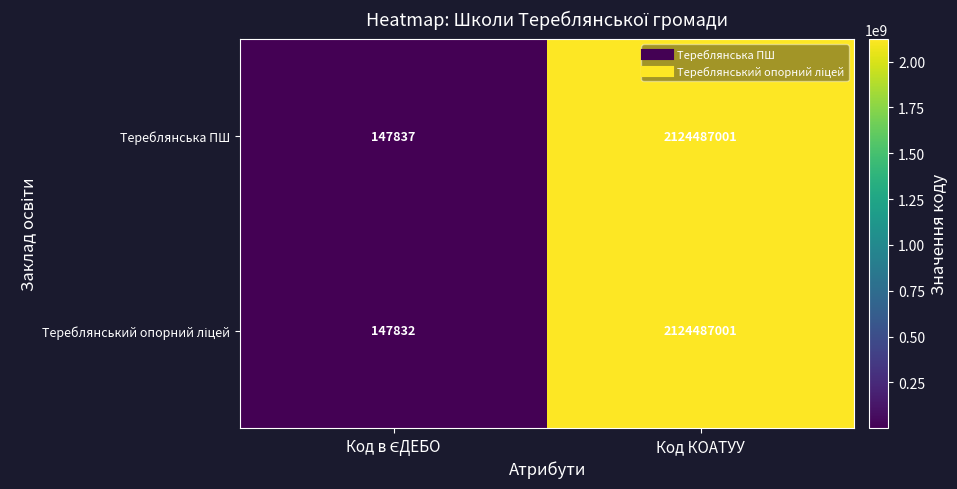

What is the difference between the maximum and minimum values in the Тереблянська ПШ series?

2124339164